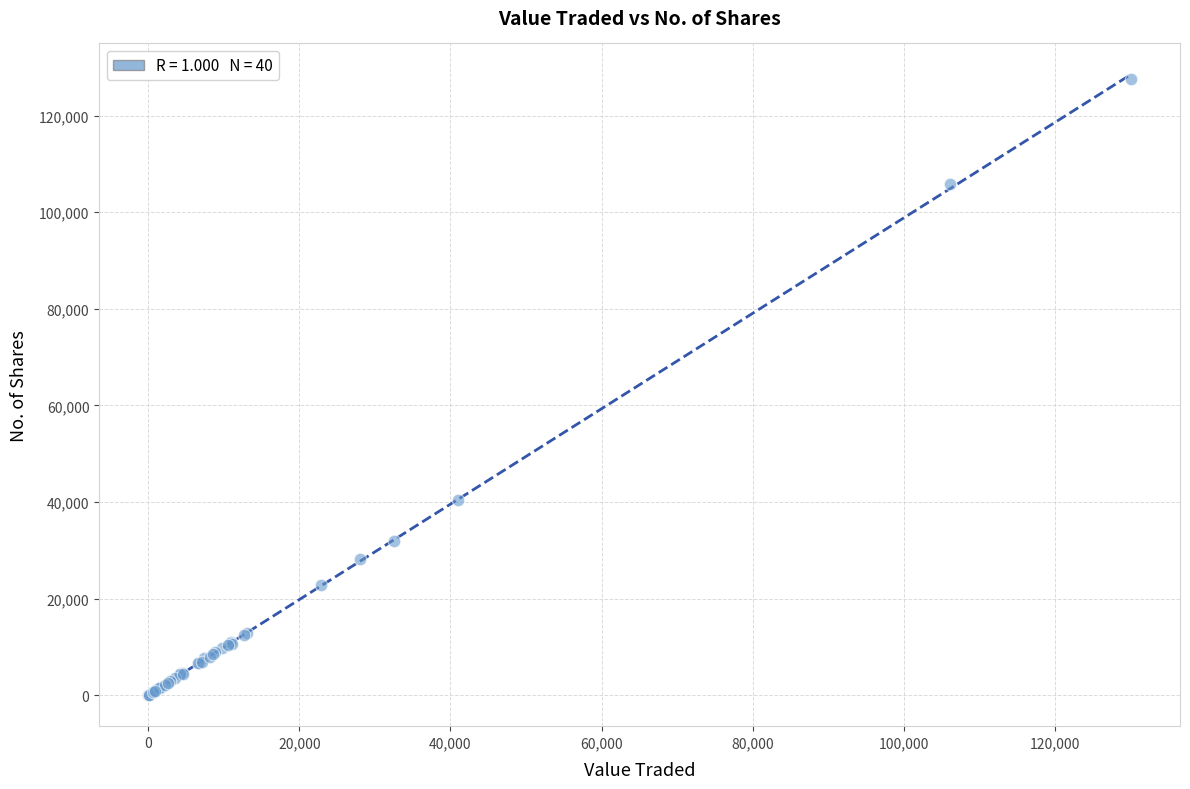

What Y value in the scatter plot is closest to 63836?

40478